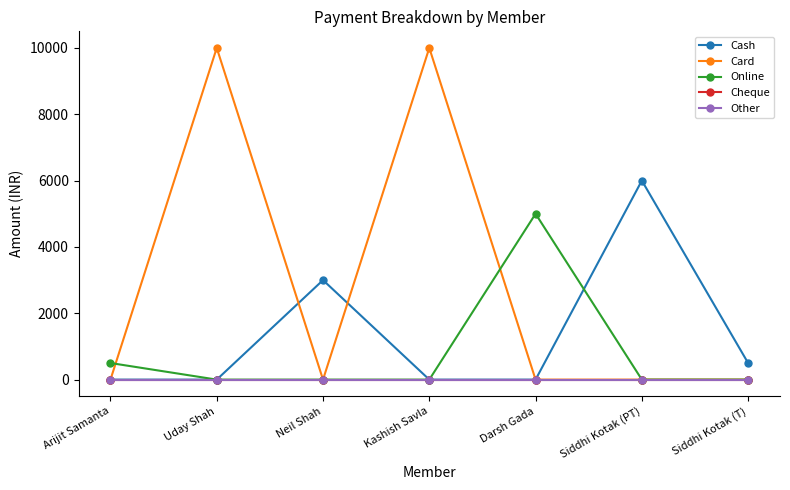

At Kashish Savla, list the series in order from smallest to largest.

Cash, Online, Cheque, Other, Card